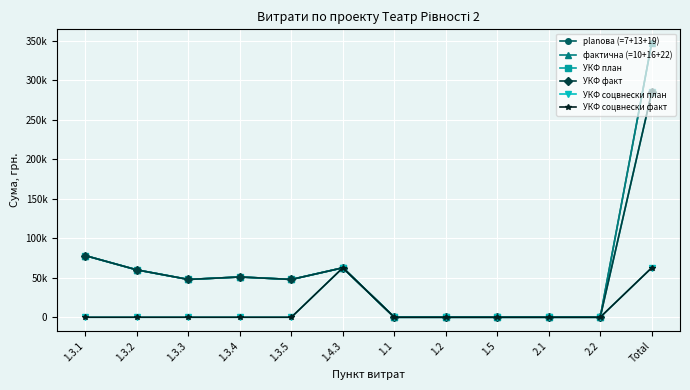

What is the spread (max minus min) of values at 1.3.2?

59950.0